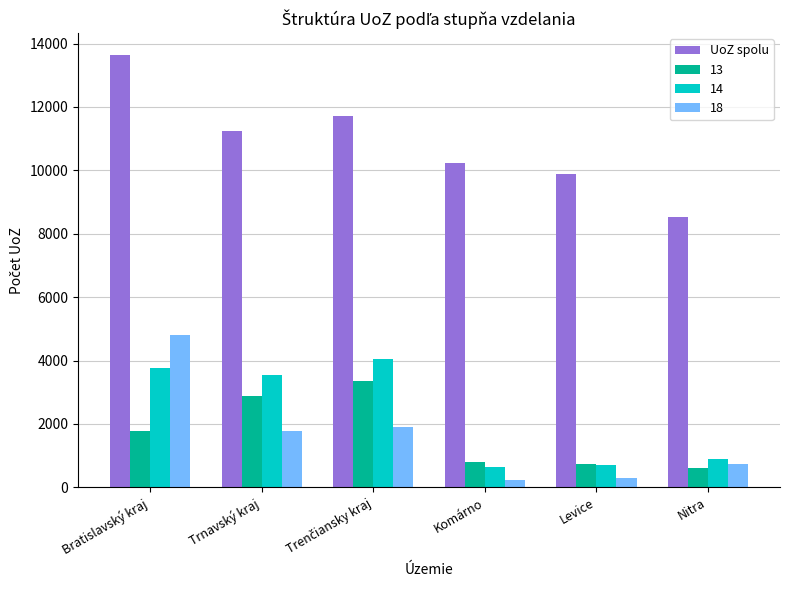

The value of UoZ spolu at Komárno is 5953. True or false?

False